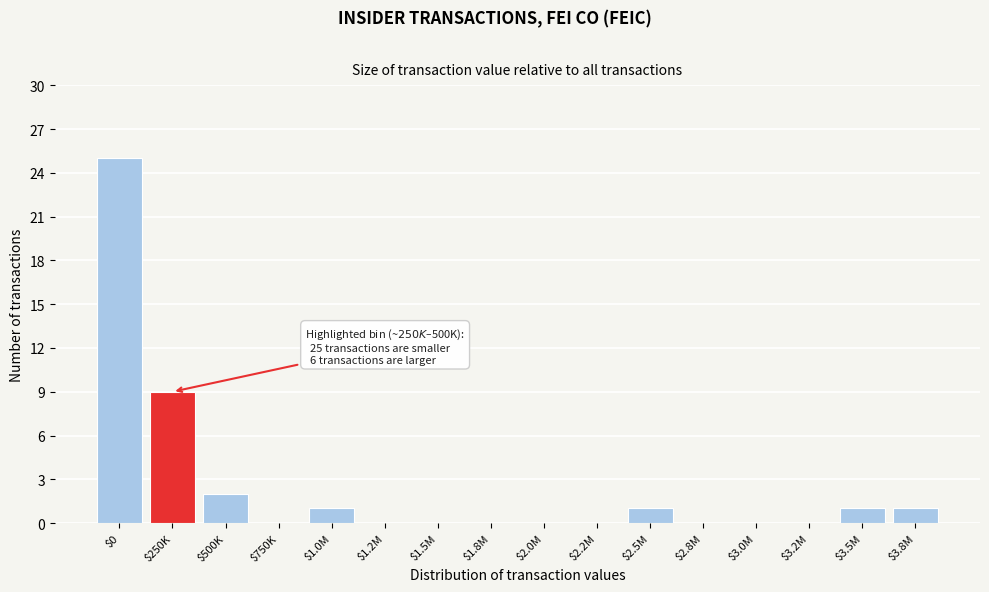

Where is the data nearest to the value 12?

$250K